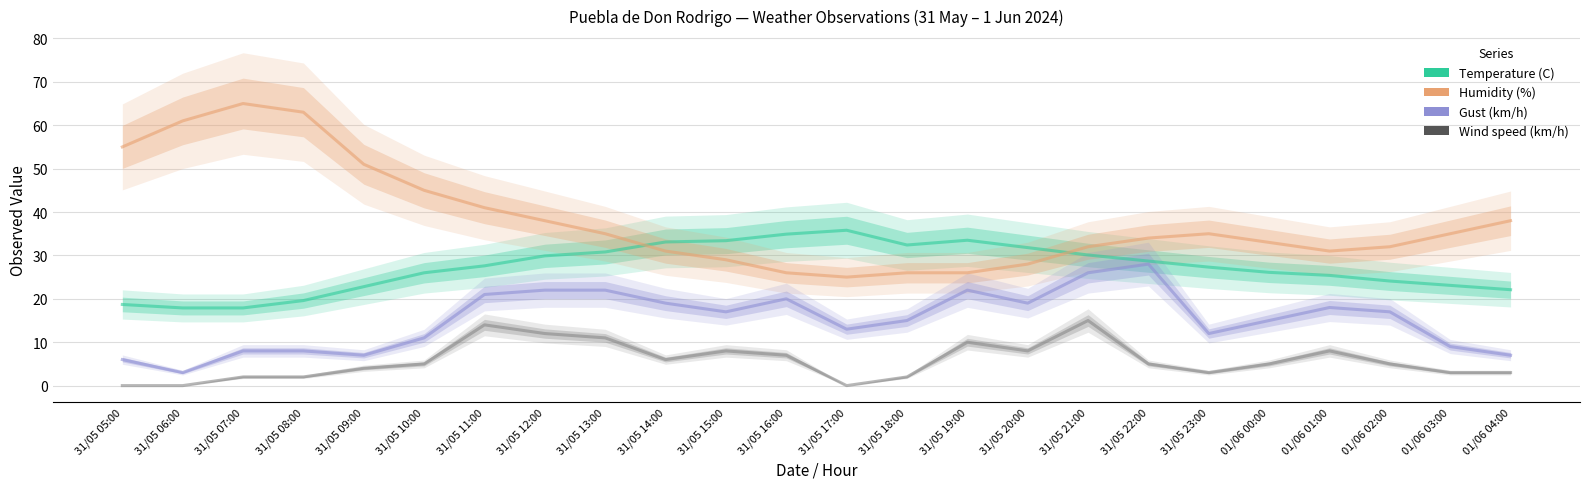

True or false: Wind speed (km/h) and Gust (km/h) intersect in this chart.

False